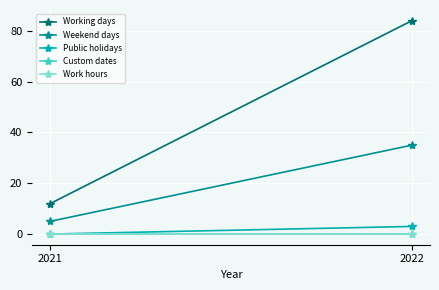

Rank the series at 2021 from highest to lowest value.

Working days, Weekend days, Public holidays, Custom dates, Work hours